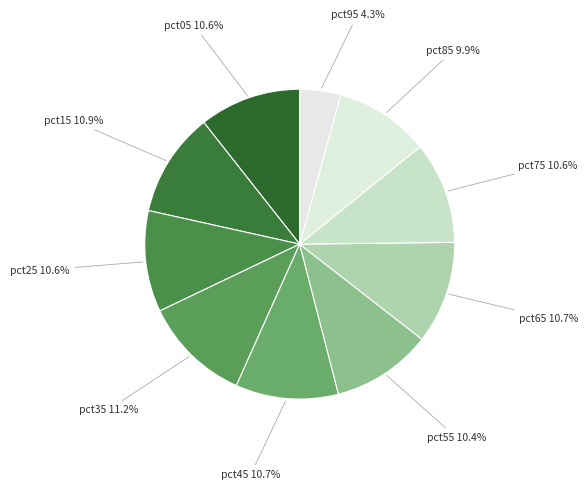

Which has a higher value, pct95 or pct15?

pct15